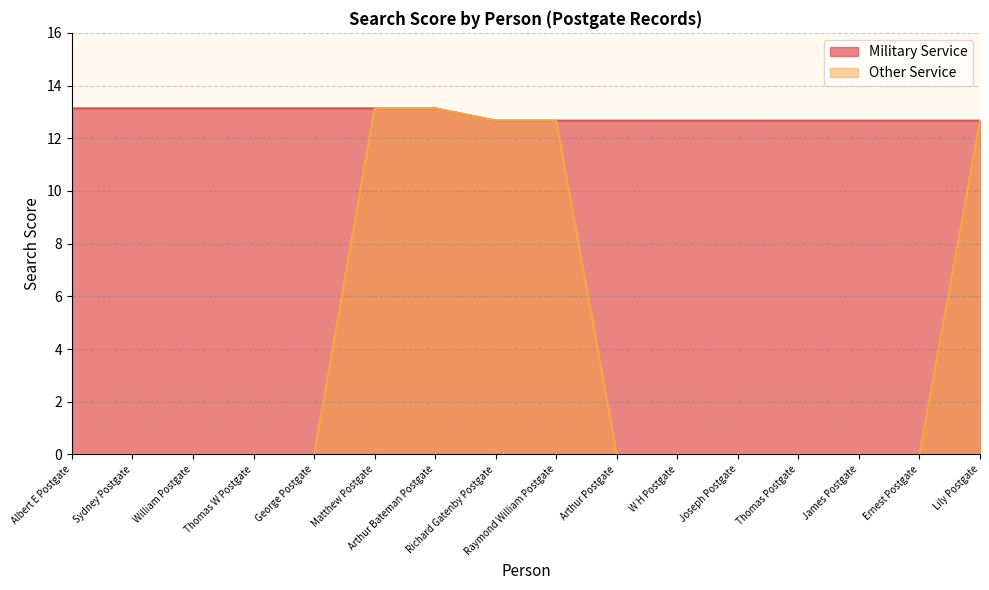

The Military Service series shows 5.5 at Ernest Postgate. True or false?

False